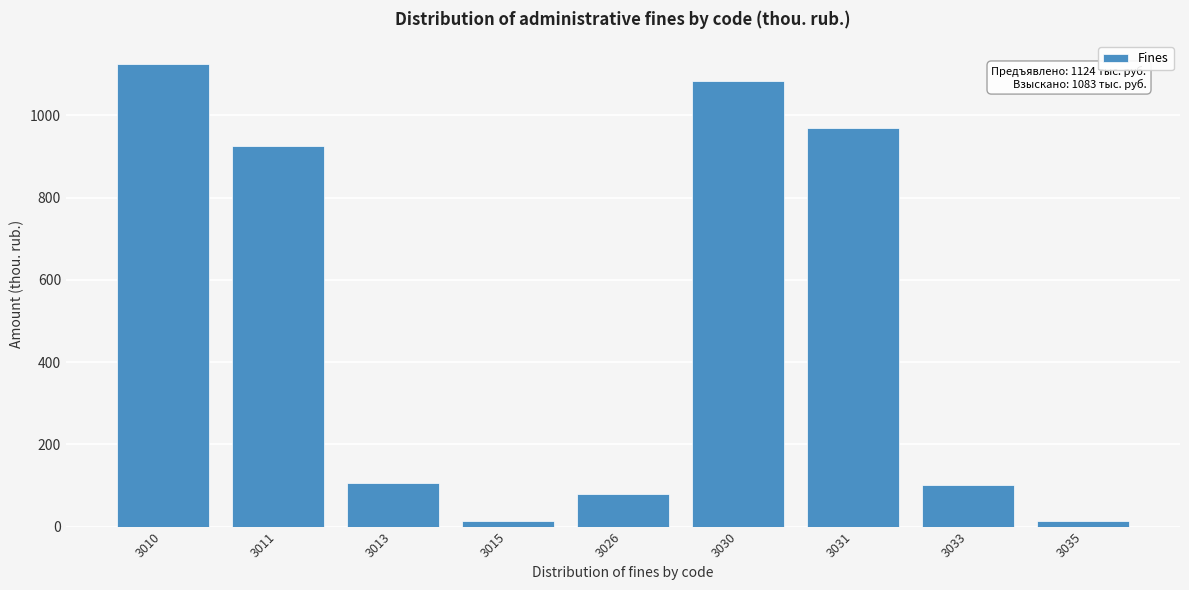

Reading left to right, list all the values displayed in this chart.

1124	925	105	14	80	1083	969	100	14